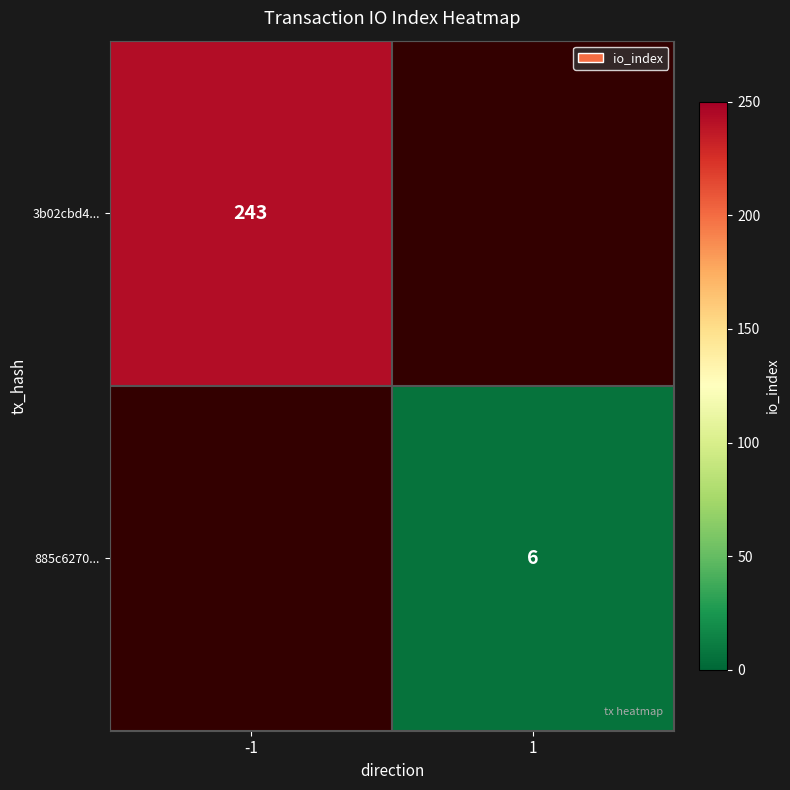

What is the minimum value shown in the chart?

6.0